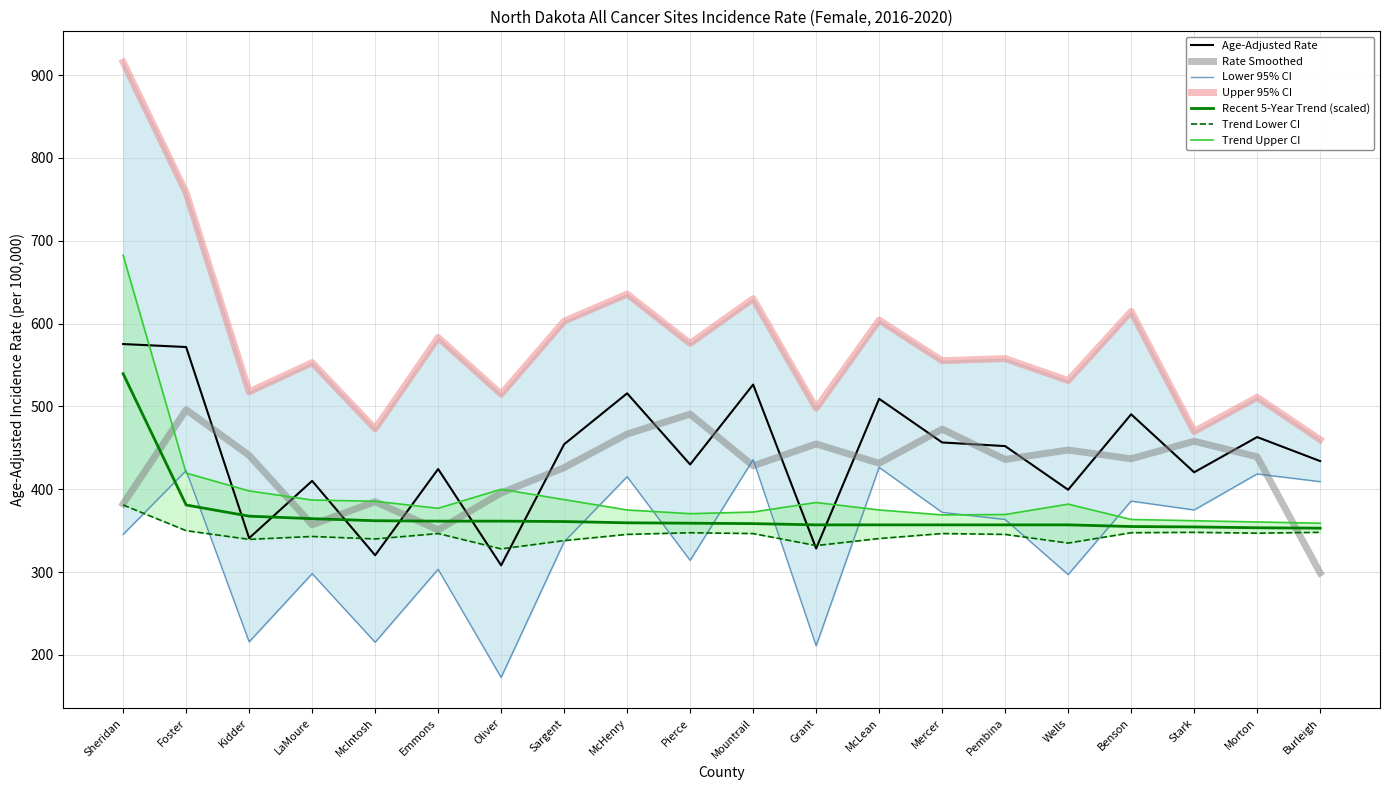

Which series has the largest total across all categories?

Upper 95% CI